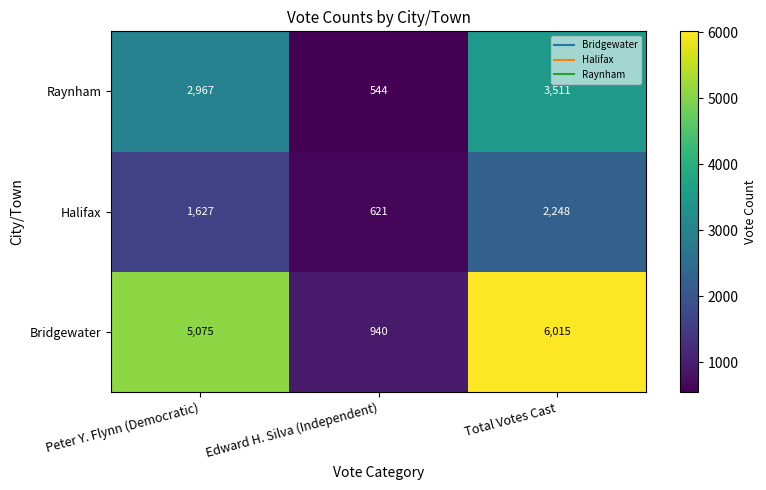

What is the smallest value displayed?

544